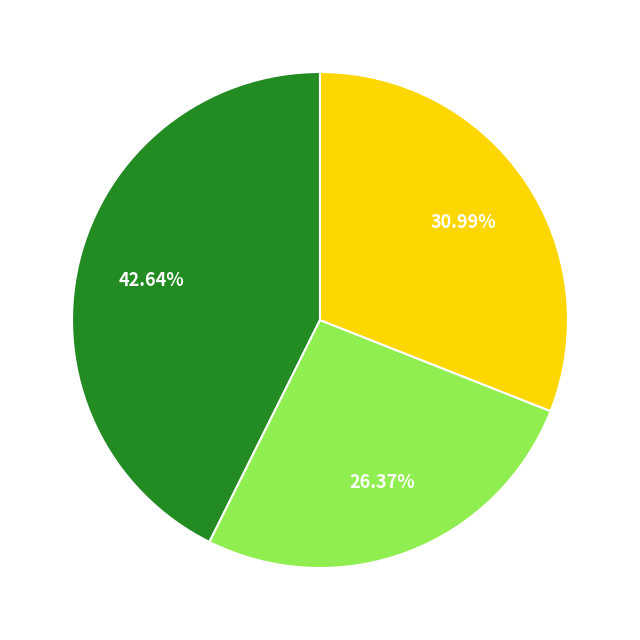

Is there a majority slice in this chart?

No